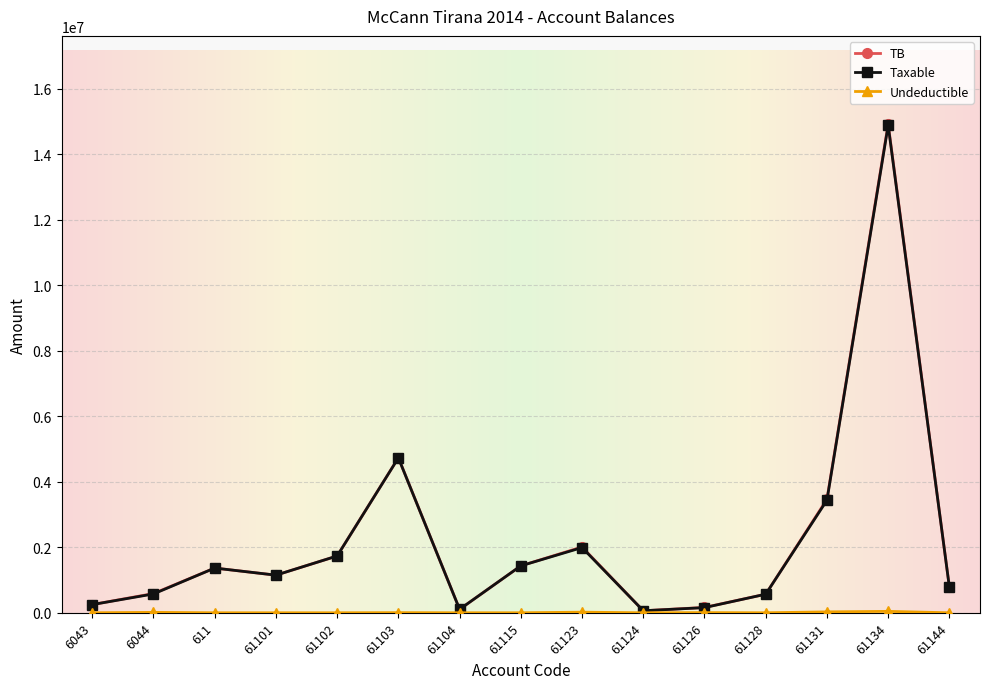

What position from the right is 61123?

7